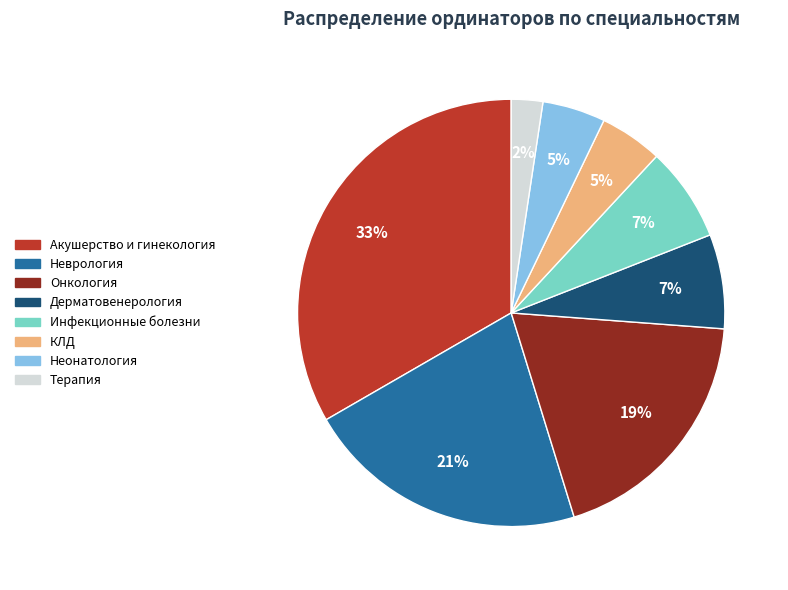

To the nearest percent, what is the difference between the largest and smallest slice percentages?

31%